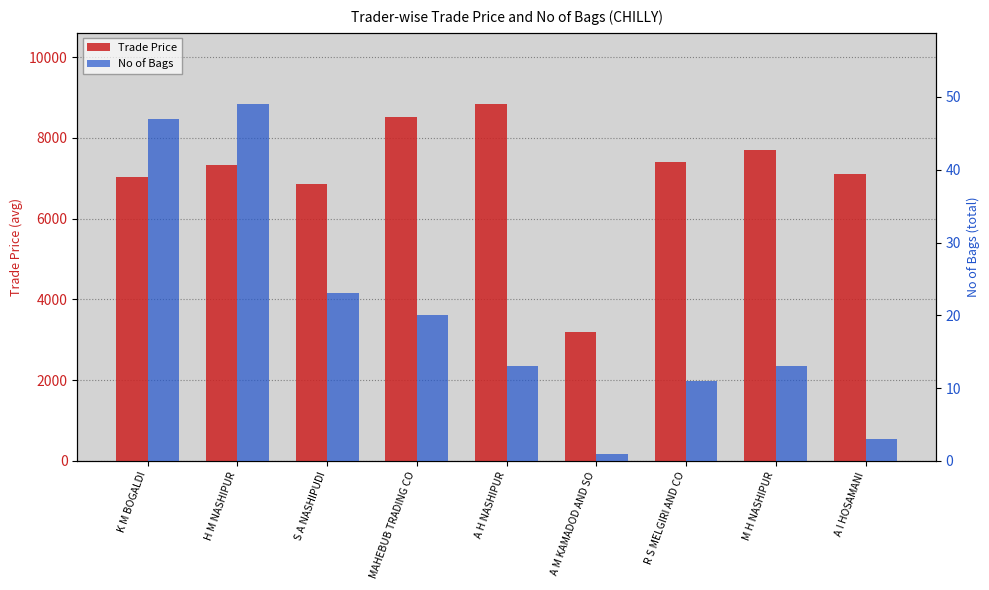

What is the spread (max minus min) of values at K M BOGALDI?

6974